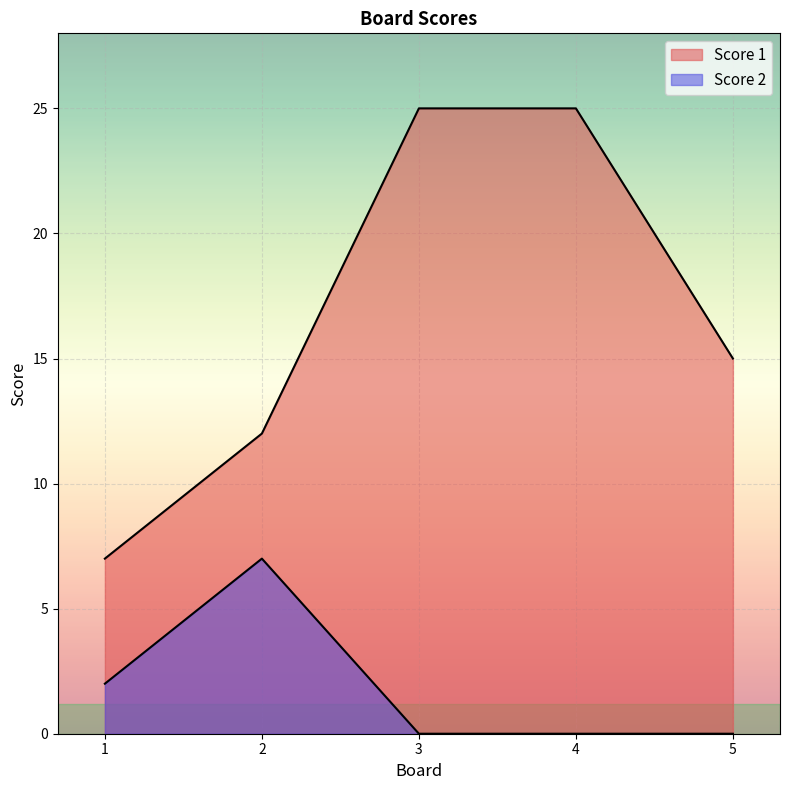

True or false: Score 2 and Score 1 cross at least once.

False